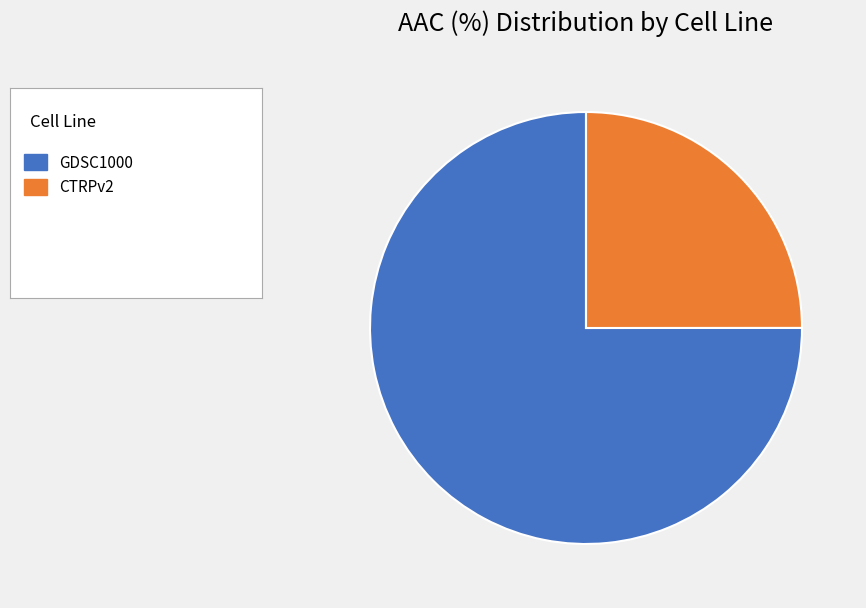

Is there a majority slice in this chart?

Yes